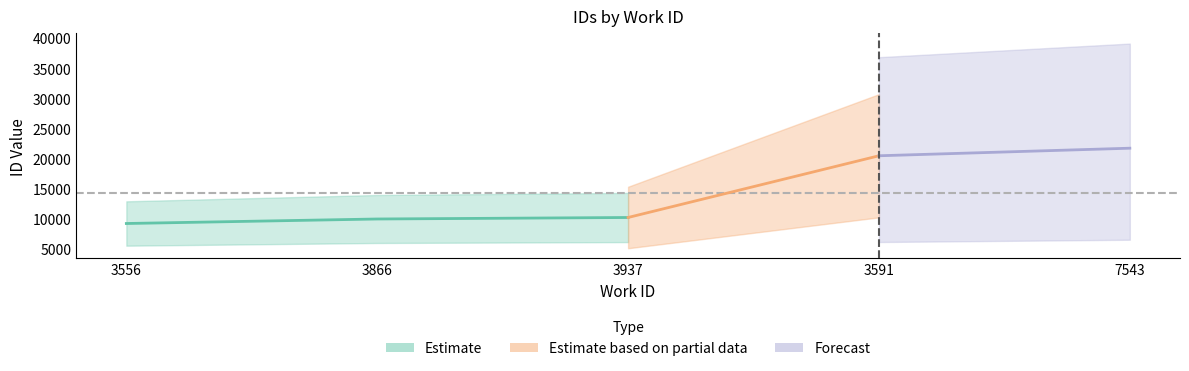

Rank the categories by value from highest to lowest.

7543, 3591, 3937, 3866, 3556